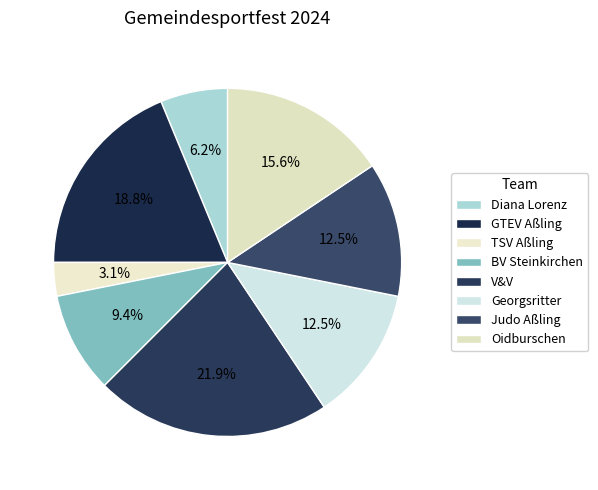

How many slices are in this pie chart?

8